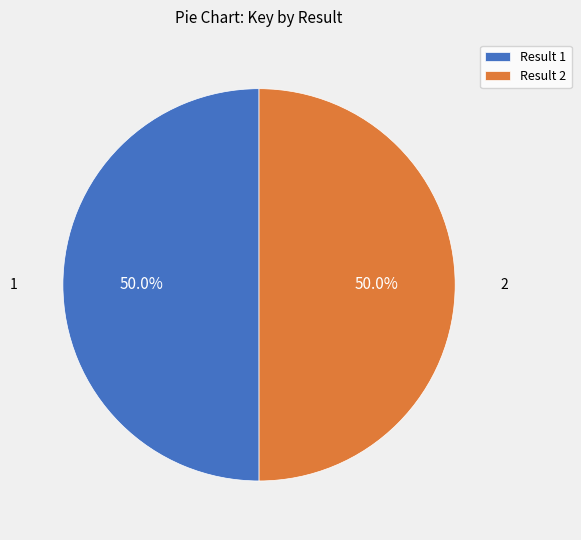

How many slices are in this pie chart?

2